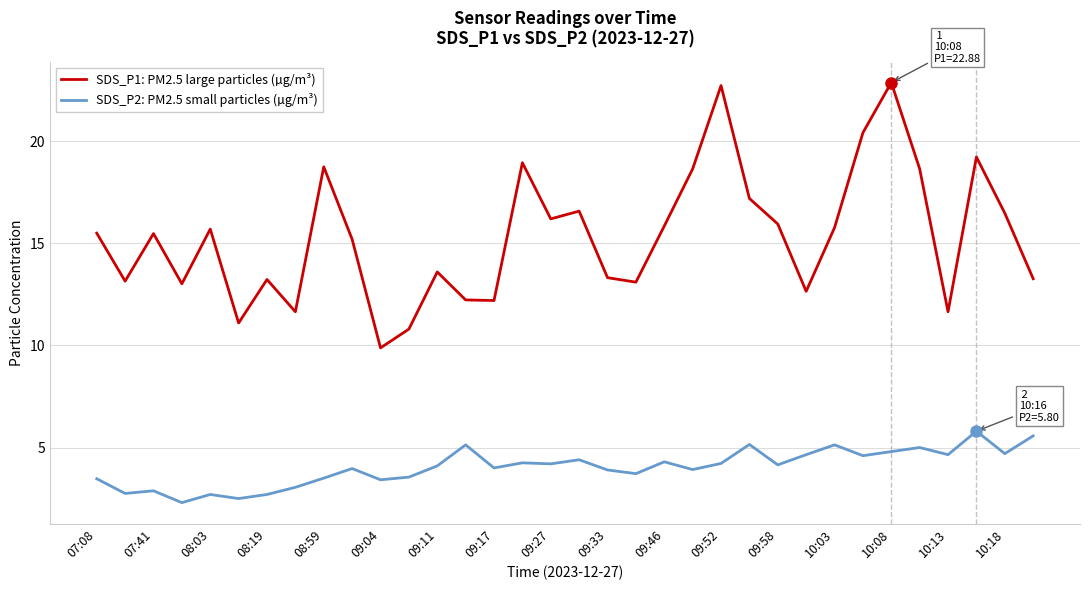

Rank the series by their maximum value, from lowest to highest.

SDS_P2: PM2.5 small particles (µg/m³), SDS_P1: PM2.5 large particles (µg/m³)